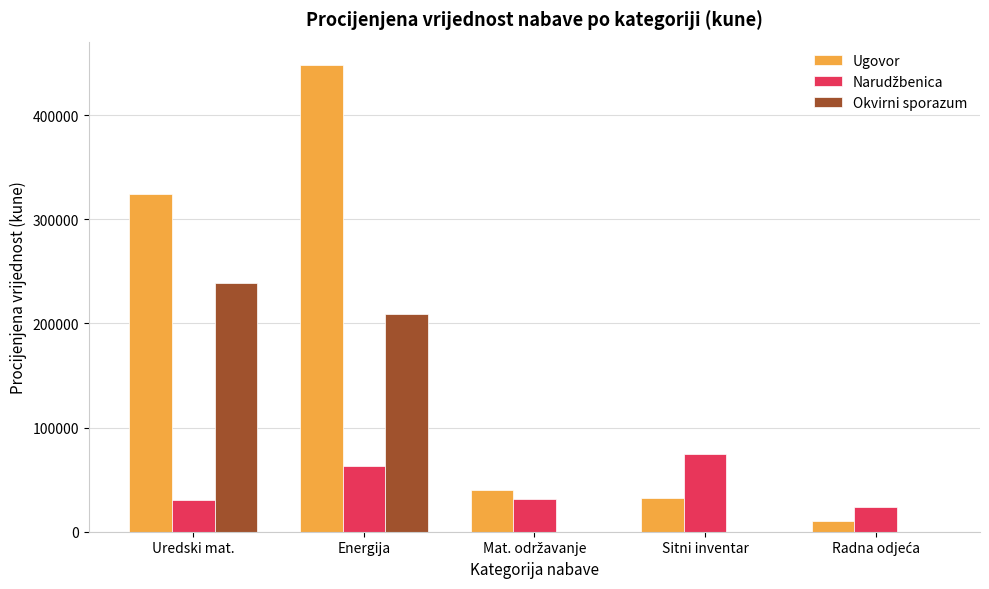

What is the total value across all series at Uredski mat.?

593792.0